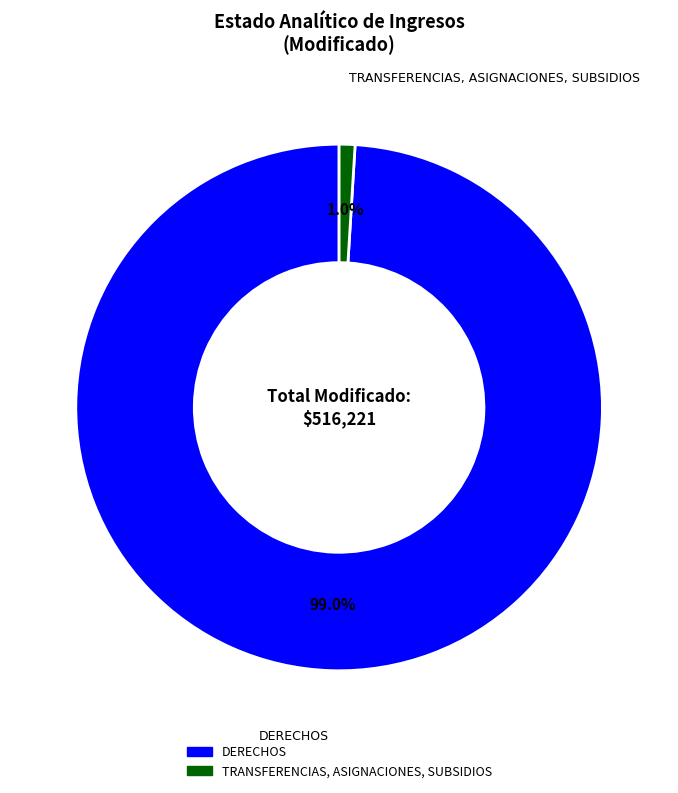

Do DERECHOS and TRANSFERENCIAS, ASIGNACIONES, SUBSIDIOS together represent more than half of the pie?

Yes